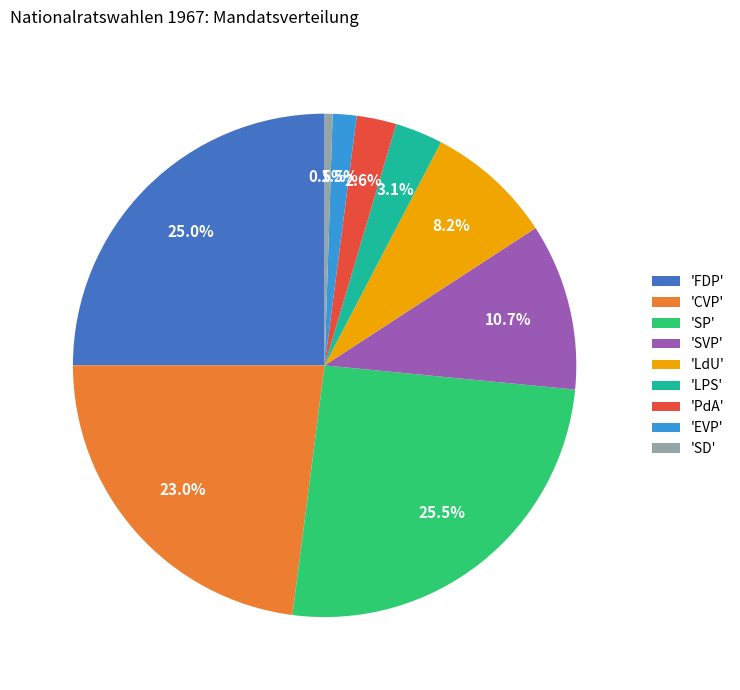

Rank the categories by value from lowest to highest.

'SD', 'EVP', 'PdA', 'LPS', 'LdU', 'SVP', 'CVP', 'FDP', 'SP'